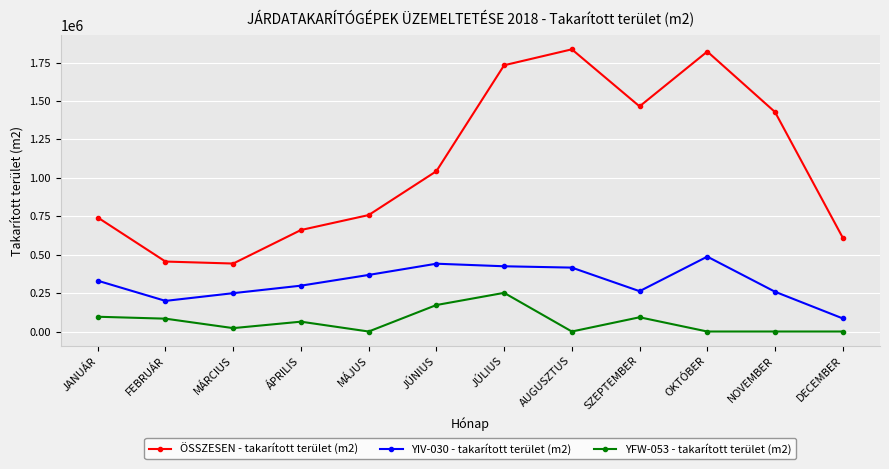

Where is the first local minimum for YFW-053 - takarított terület (m2)?

MÁRCIUS